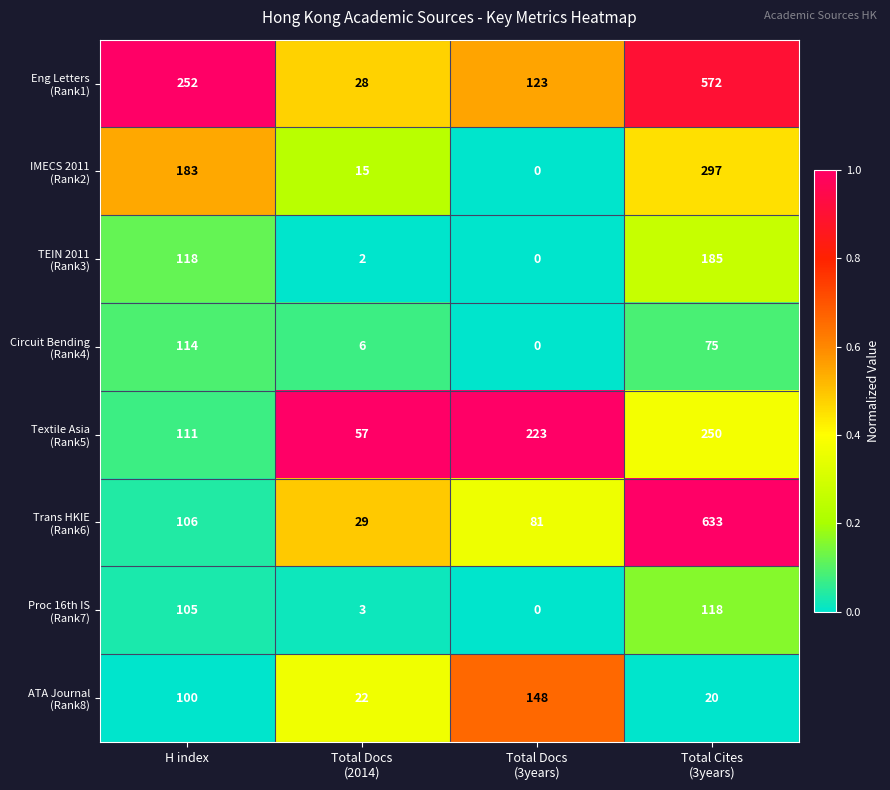

At how many categories does at least one series exceed 0?

4